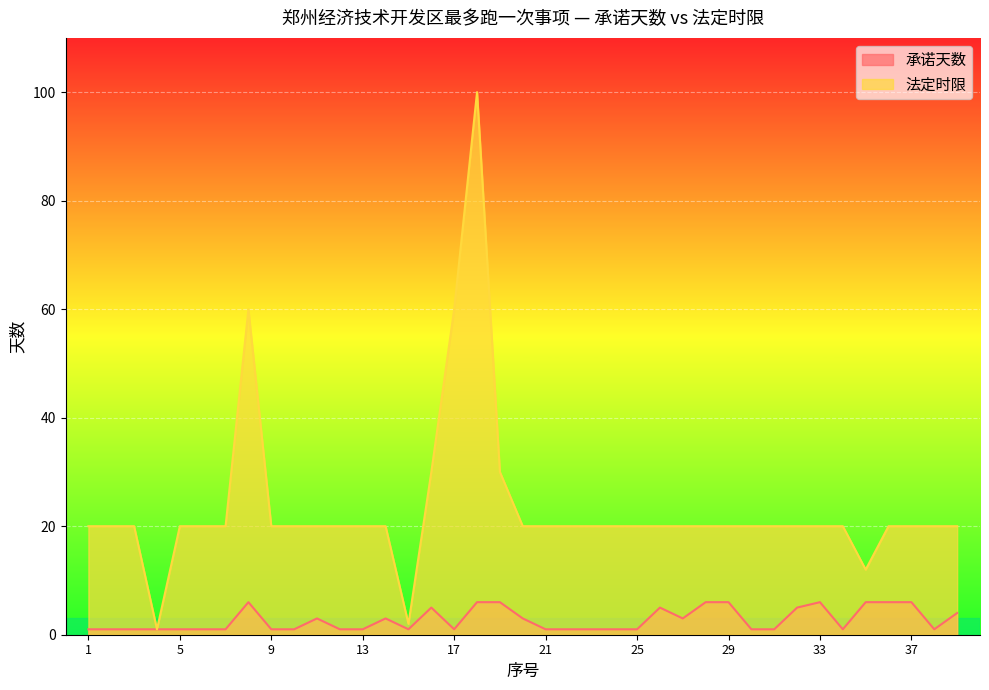

Does the chart display data point markers on the line(s)?

No